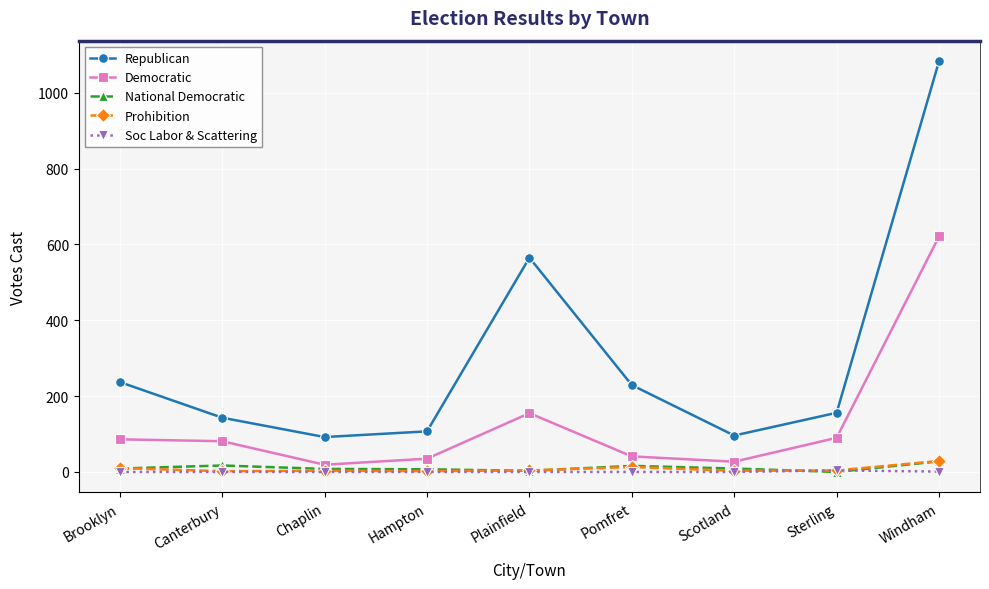

Which series has the widest spread of values?

Republican